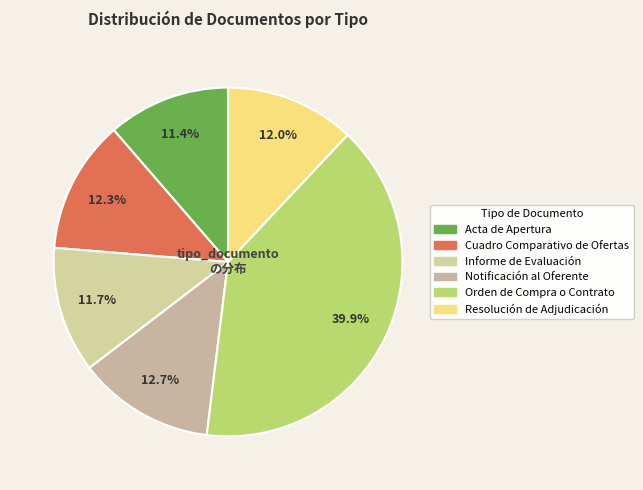

Is Resolución de Adjudicación the majority of the pie?

No